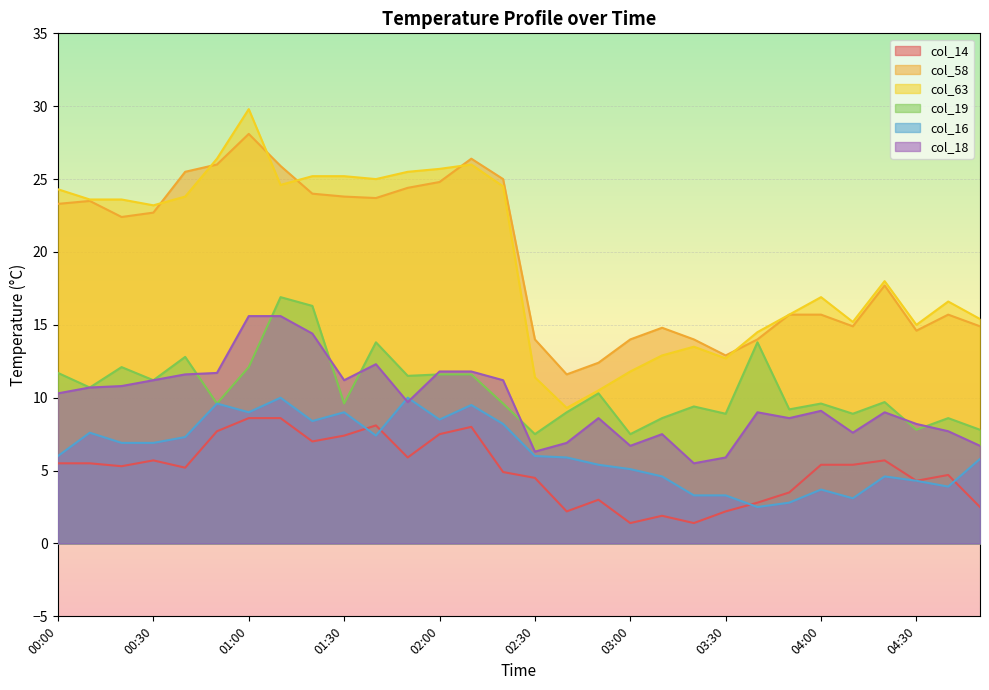

In col_14, how many points are lower than both neighbors (excluding endpoints)?

8